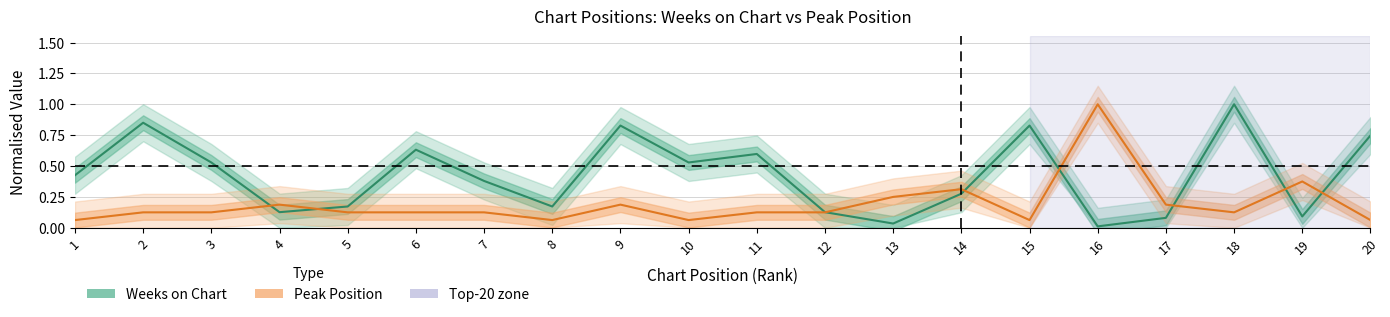

What is the difference between the highest and lowest values at 19?

0.3